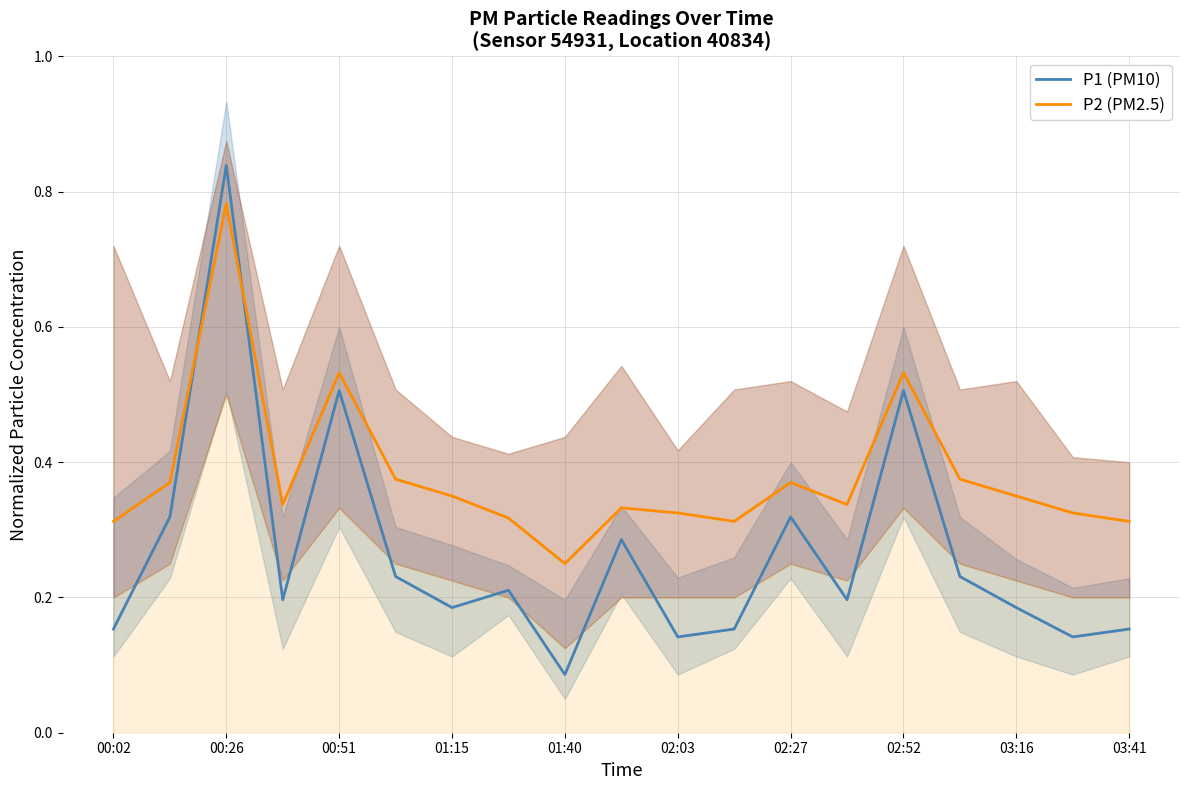

The value of P1 (PM10) at 00:02 is 0.1. True or false?

False